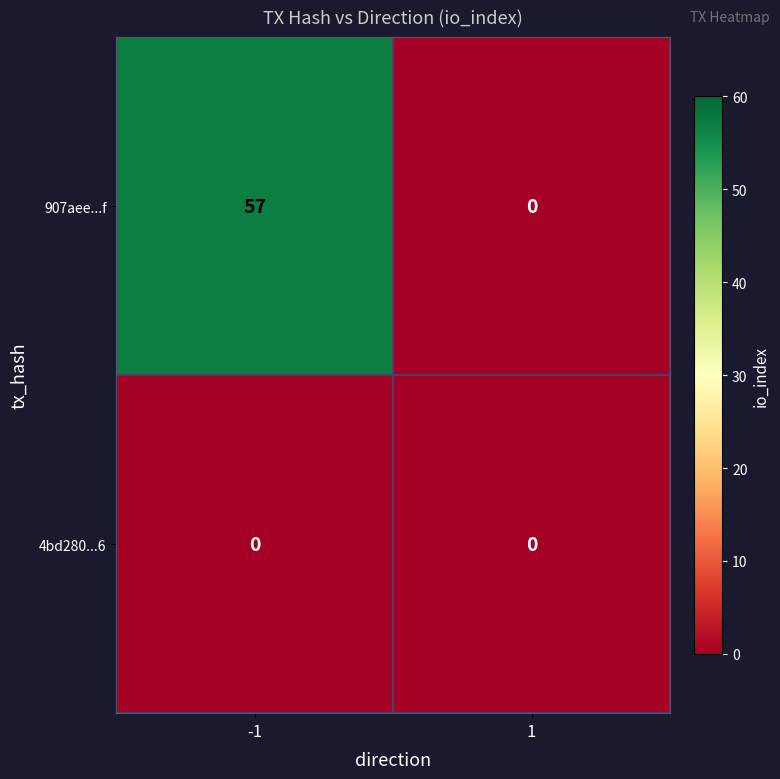

What is the greatest value displayed?

57